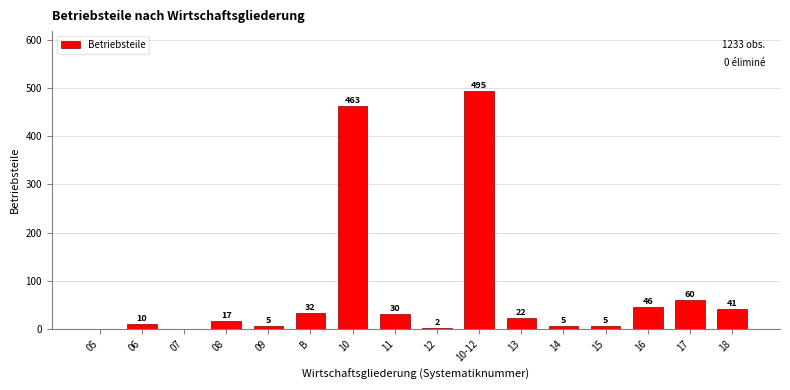

Reading left to right, transcribe all the data shown in this chart.

05=0	06=10	07=0	08=17	09=5	B=32	10=463	11=30	12=2	10-12=495	13=22	14=5	15=5	16=46	17=60	18=41